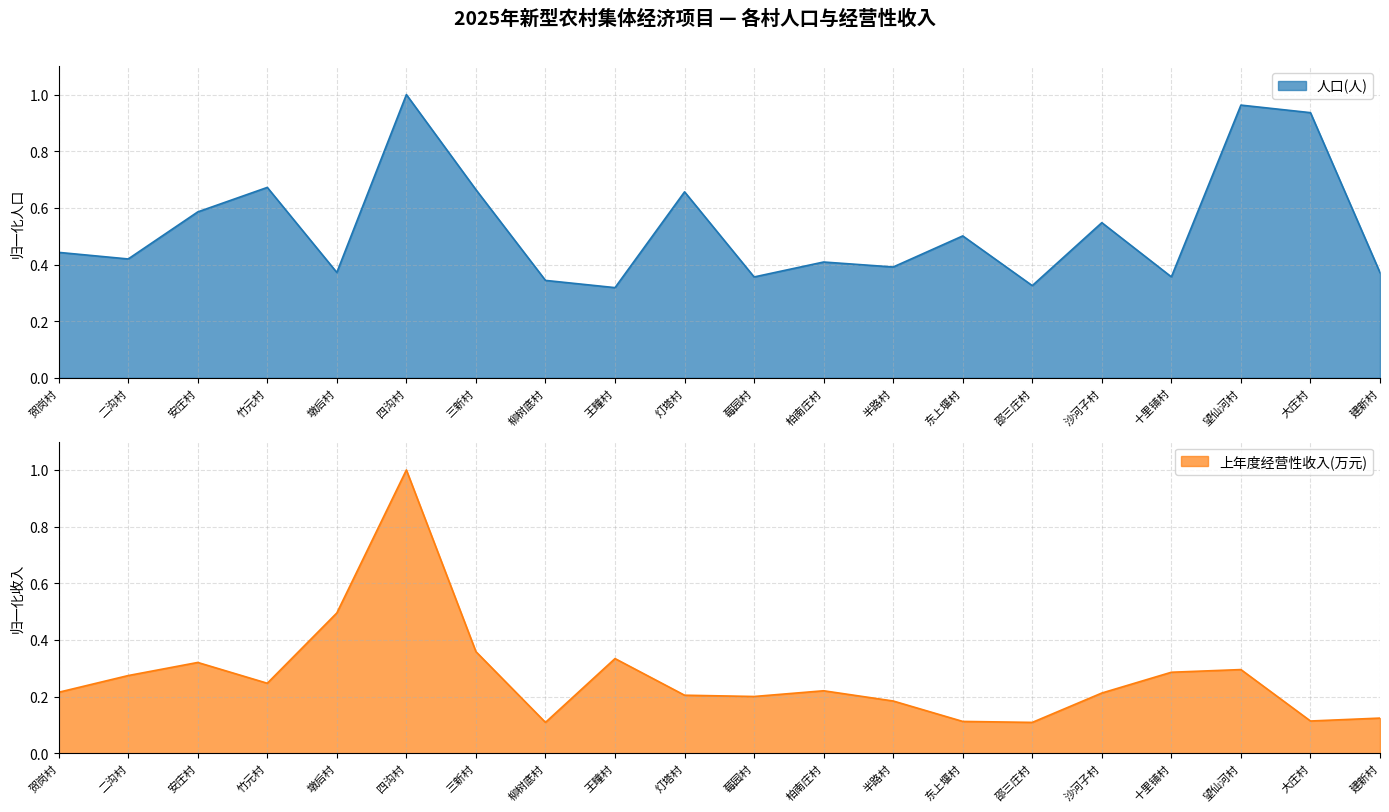

Rank the series by their average value, from lowest to highest.

上年度经营性收入(万元), 人口(人)